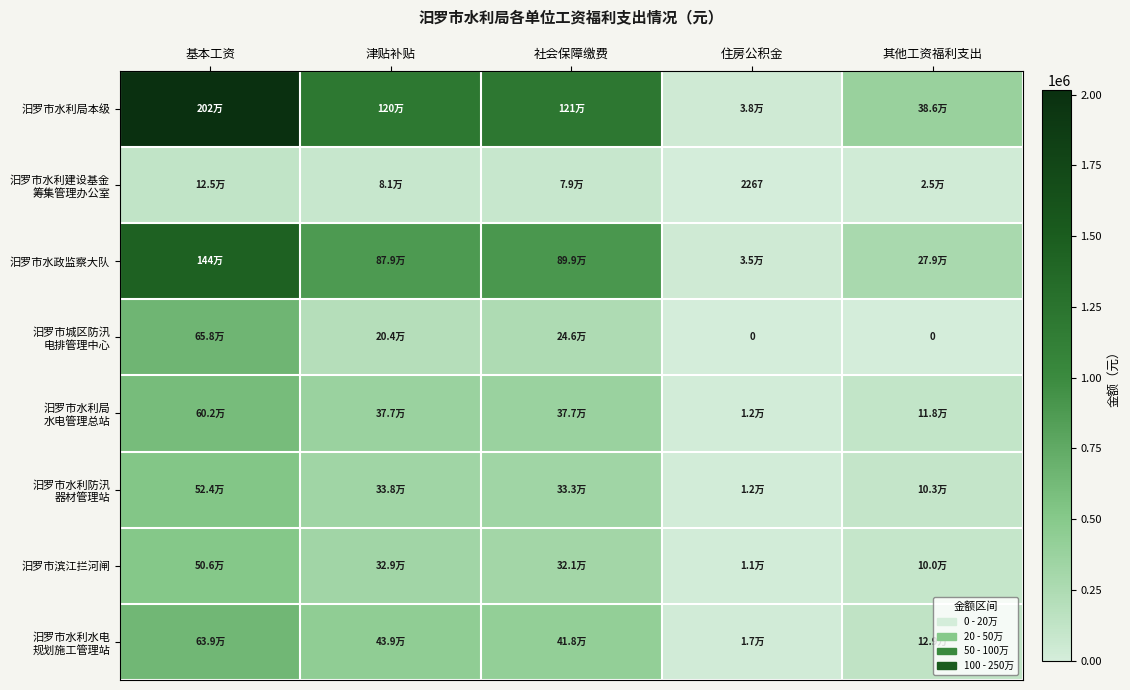

Which has a higher value, 其他工资福利支出 or 社会保障缴费?

社会保障缴费